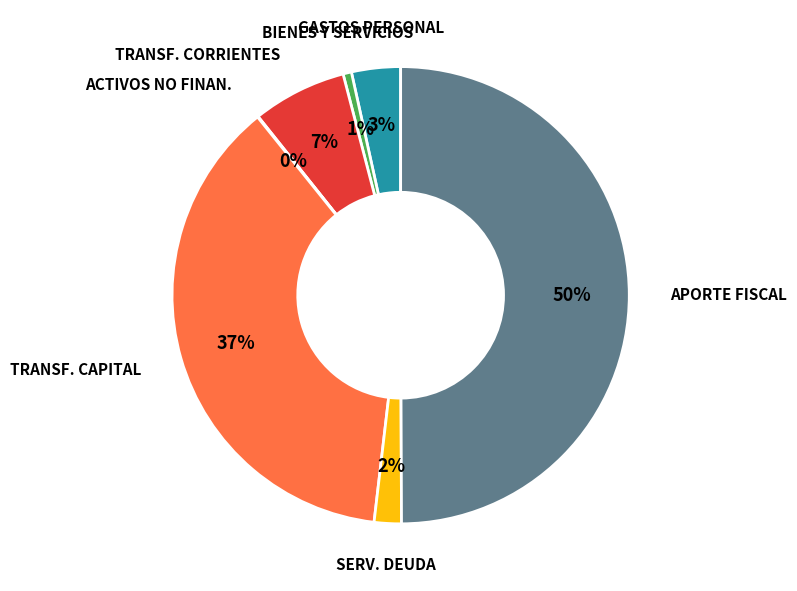

To the nearest percent, what is the average slice percentage?

14%